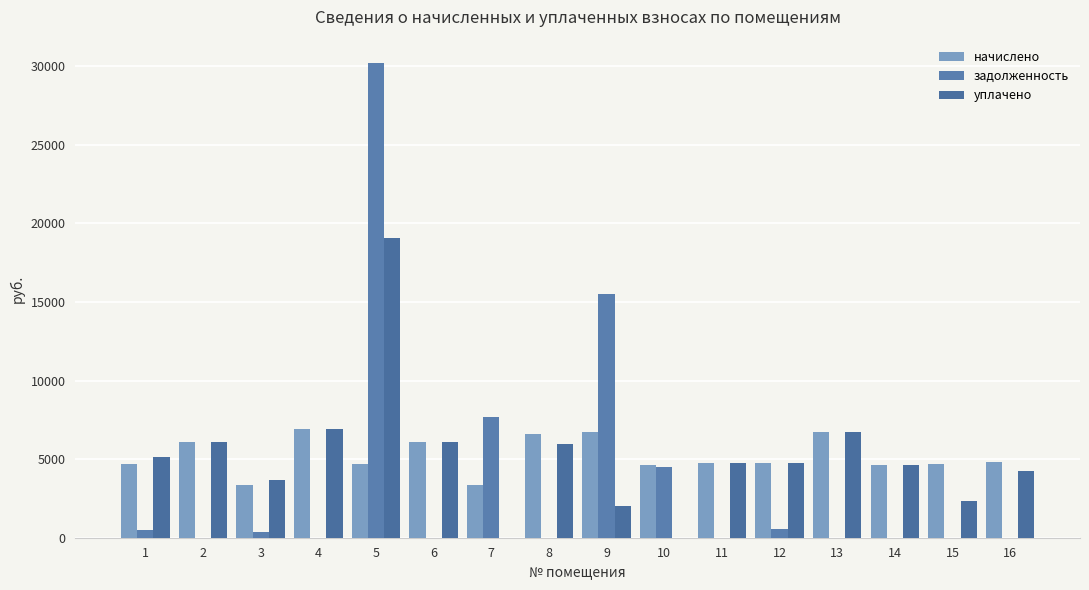

What is the total value across all series at 16?

9073.9